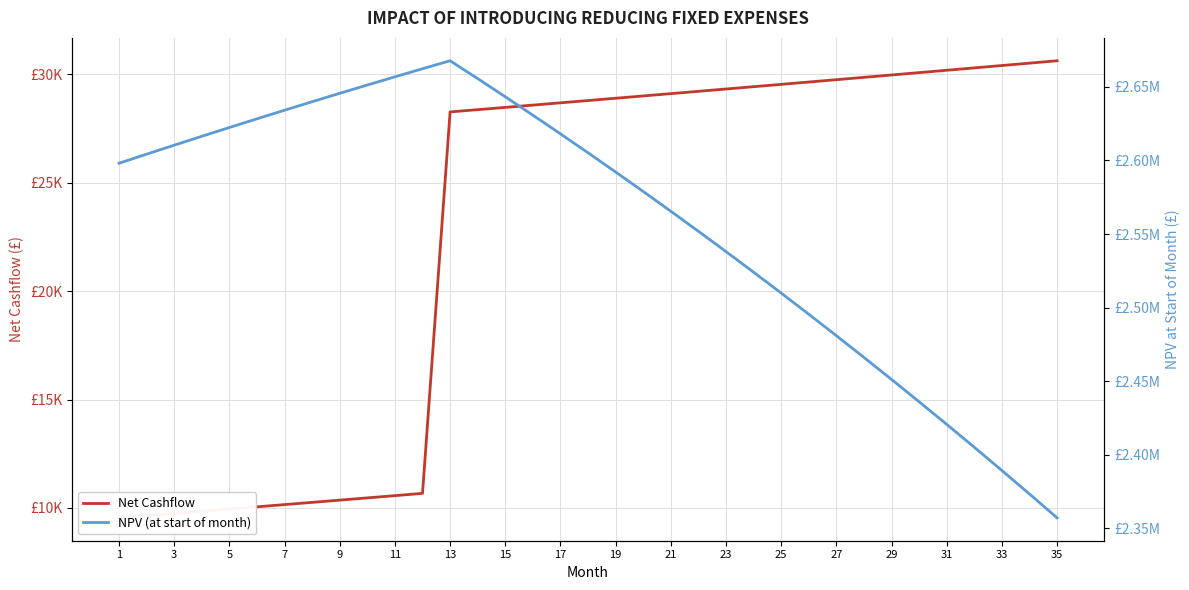

True or false: NPV (at start of month) and Net Cashflow cross at least once.

False